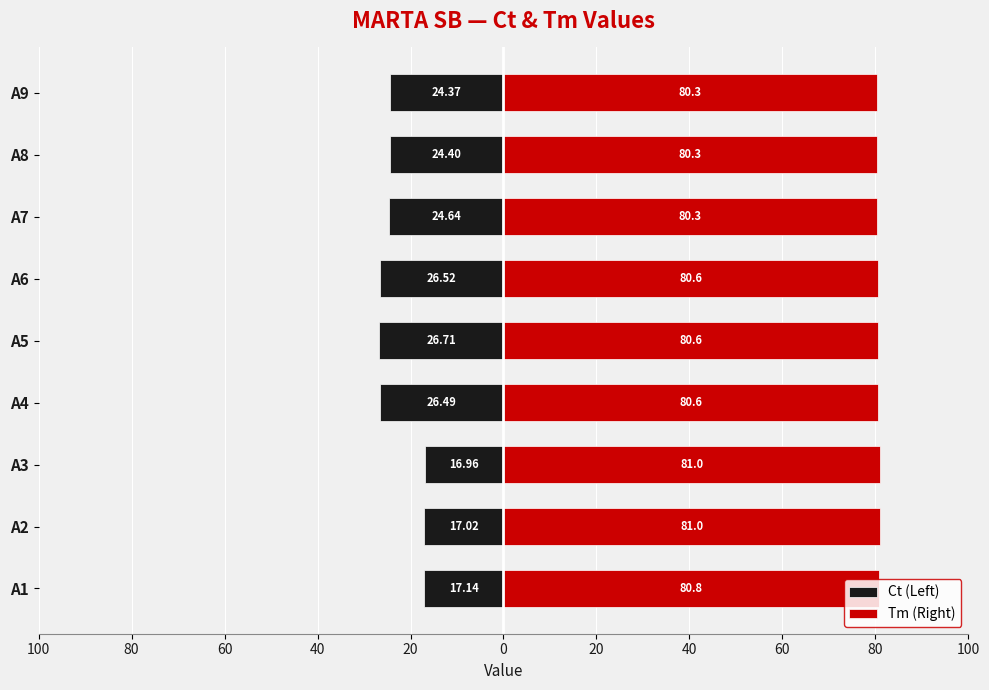

Between A9 and A2, which is larger?

A2